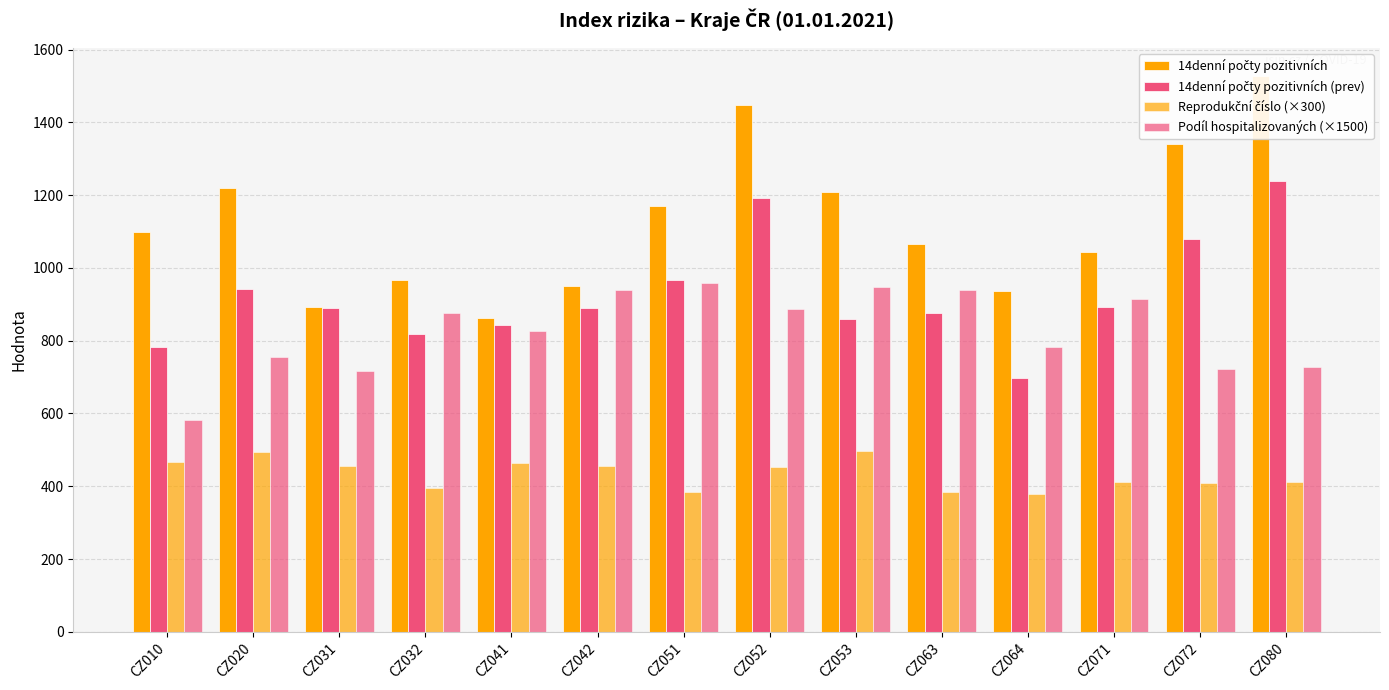

How many data points in 14denní počty pozitivních are above 1098?

7